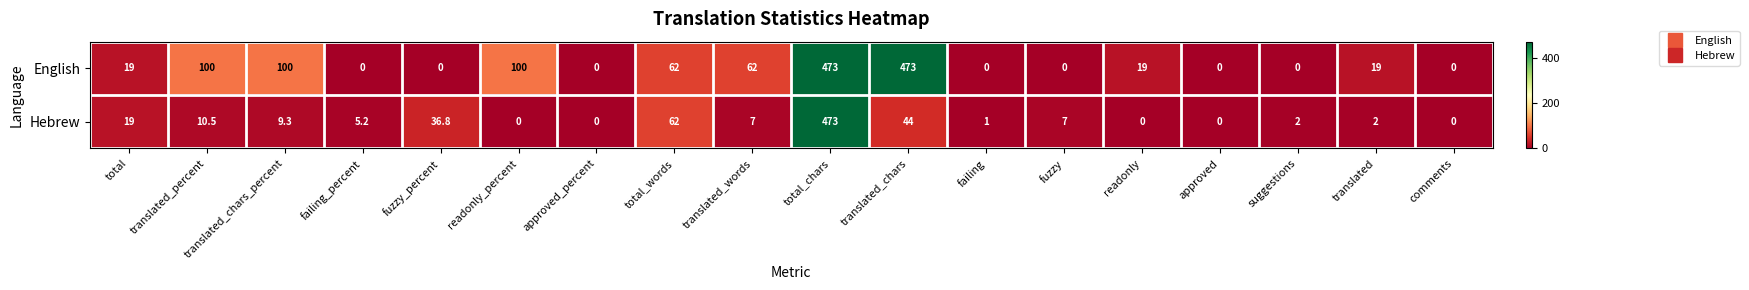

Count the number of data series in this chart.

2